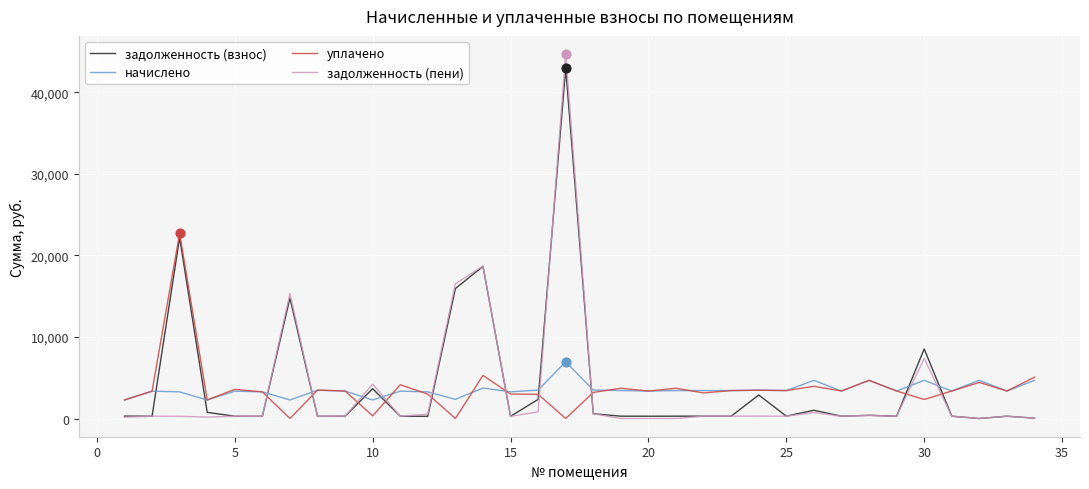

At how many categories does at least one series exceed 40032?

1